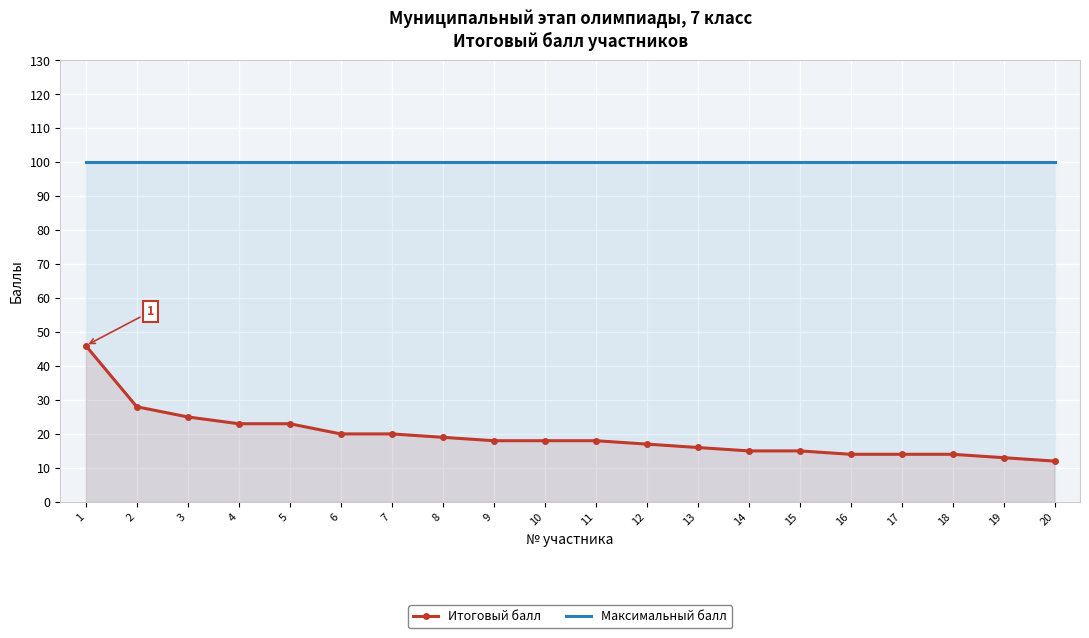

At how many categories does at least one series exceed 18?

20